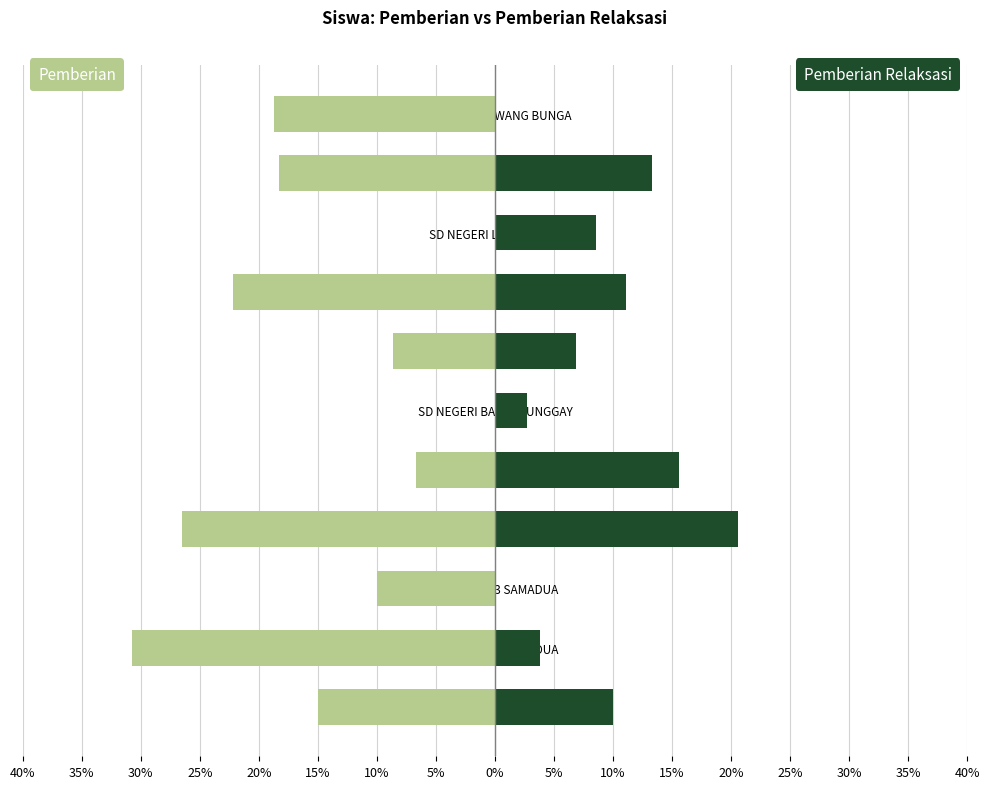

Is it true that Pemberian Relaksasi equals 12.7 at 0%?

False